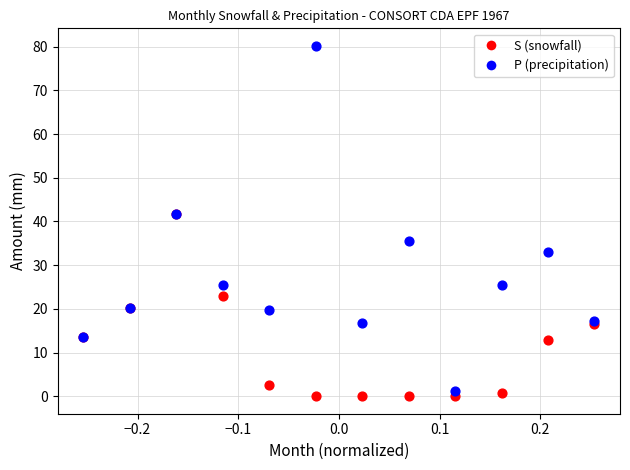

Which series reaches the maximum Y coordinate?

P (precipitation)